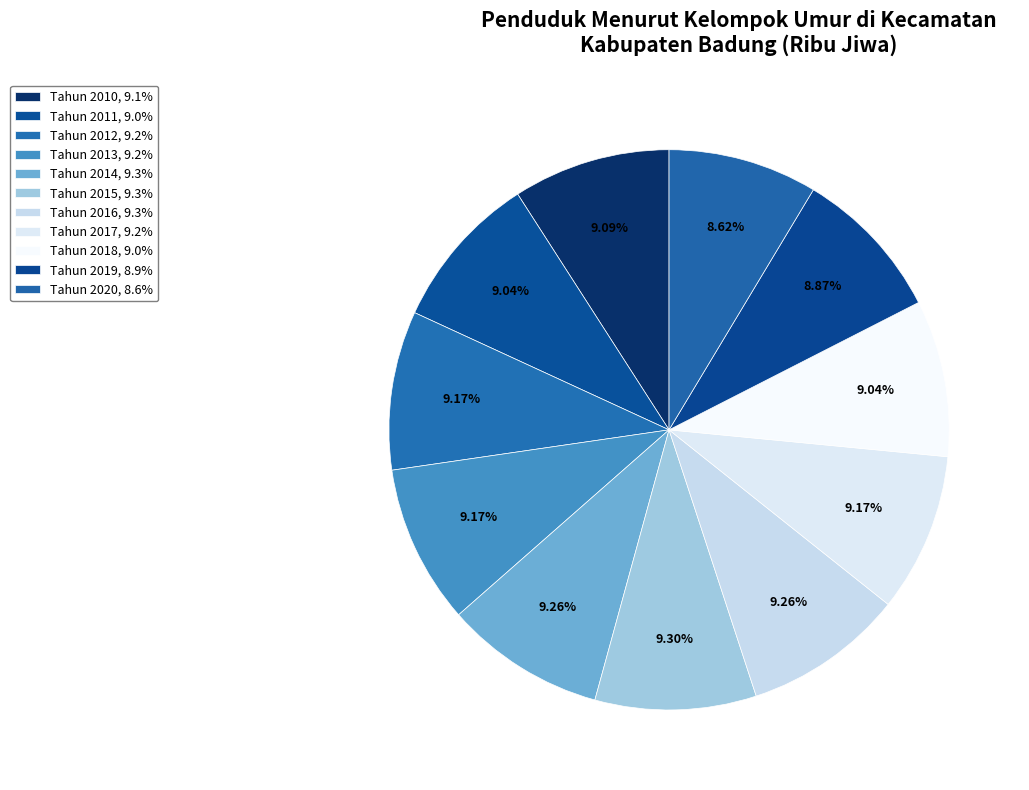

Do Tahun 2018 and Tahun 2020 together represent more than half of the pie?

No